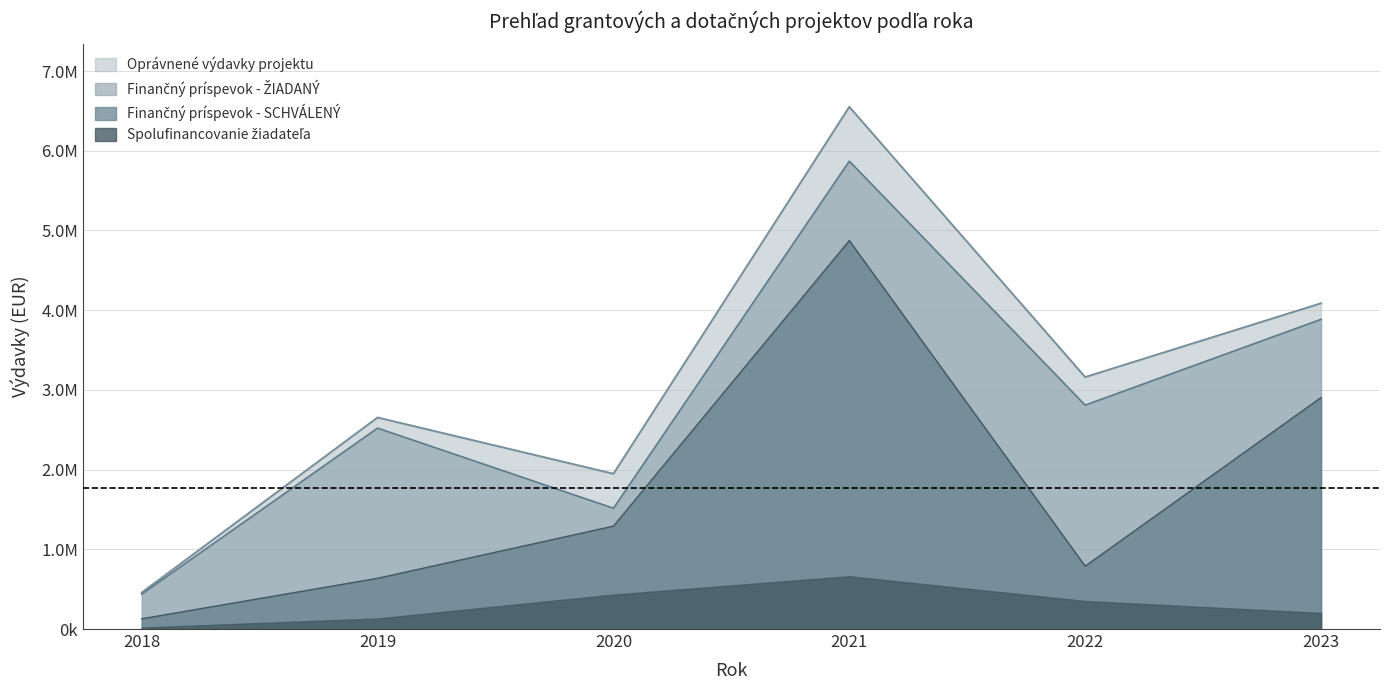

True or false: Finančný príspevok - SCHVÁLENÝ has more than 1 interior local peaks.

False